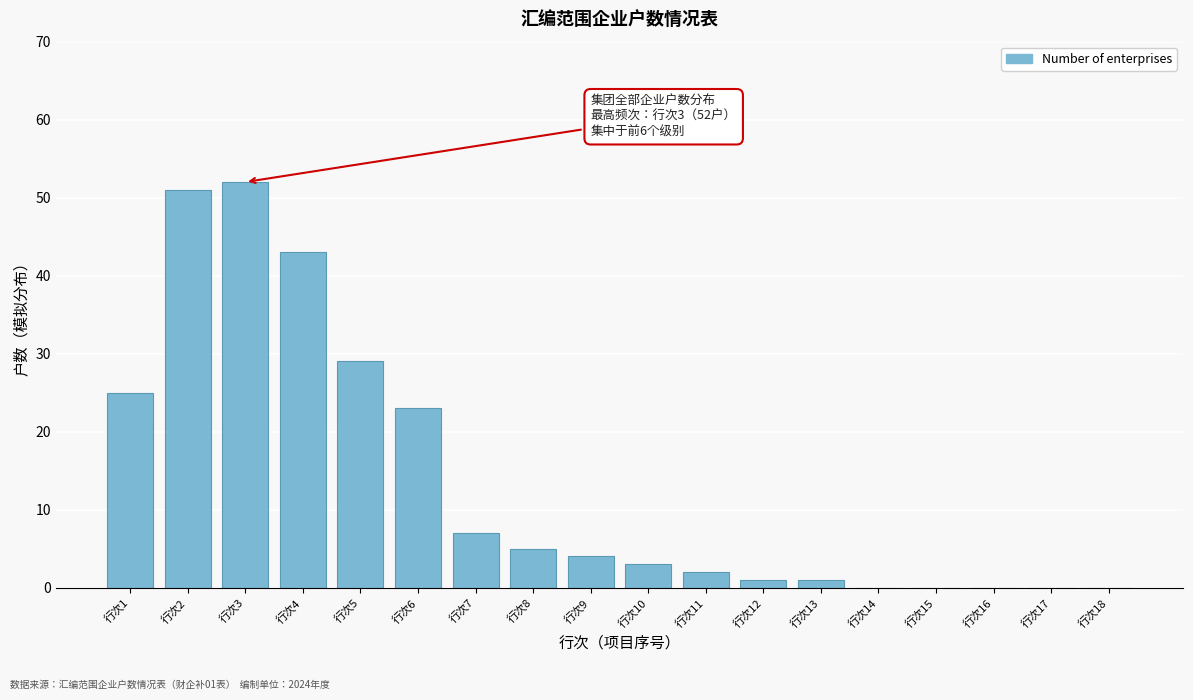

Reading left to right, transcribe all the data shown in this chart.

行次1=25	行次2=51	行次3=52	行次4=43	行次5=29	行次6=23	行次7=7	行次8=5	行次9=4	行次10=3	行次11=2	行次12=1	行次13=1	行次14=0	行次15=0	行次16=0	行次17=0	行次18=0